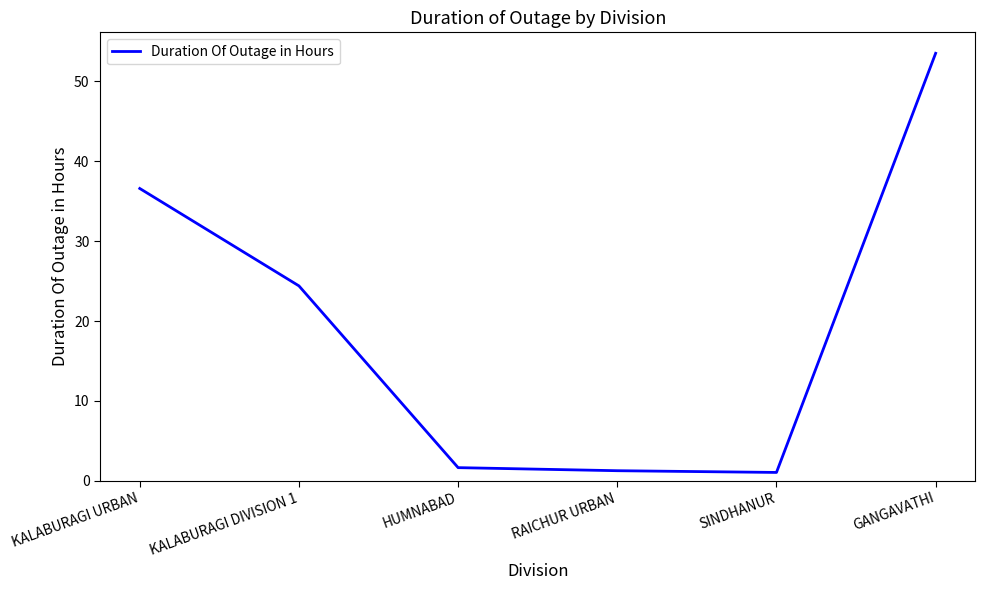

What is the minimum value shown in the chart?

1.0